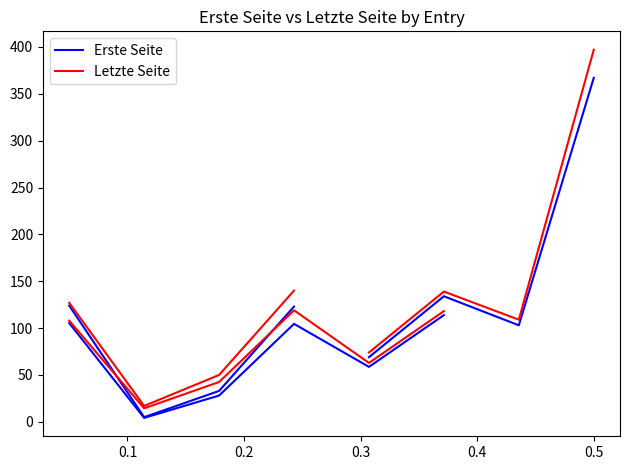

How many lines are shown in the chart?

2